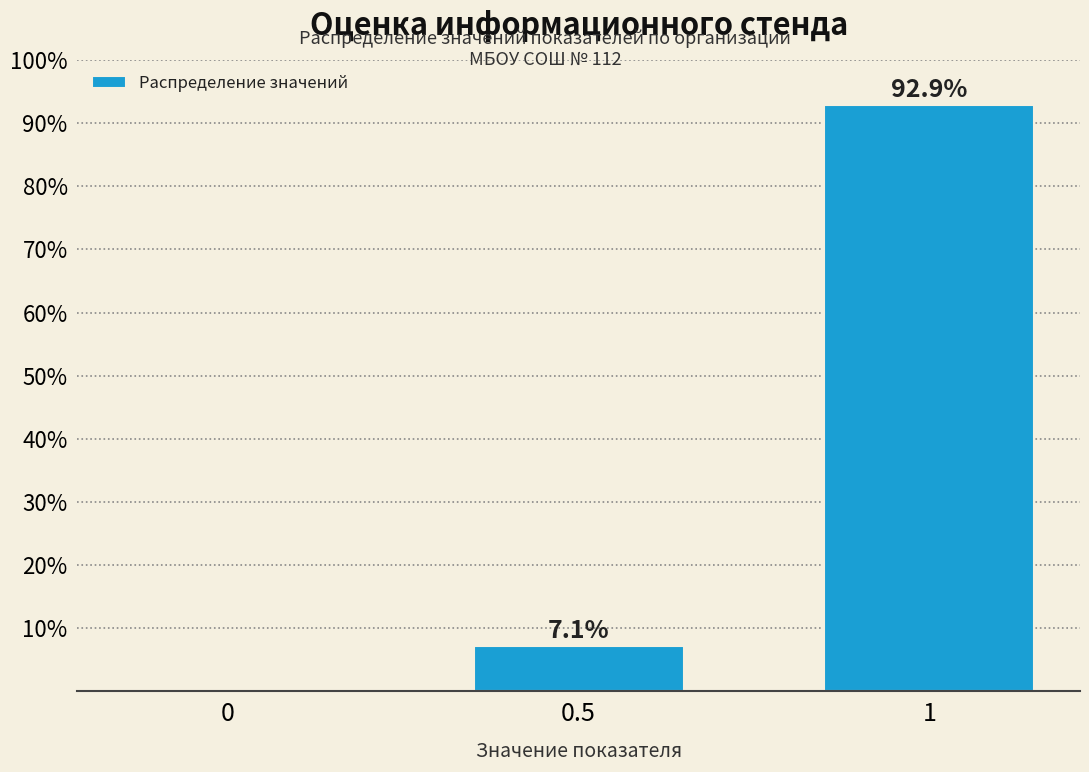

Reading left to right, transcribe all the data shown in this chart.

0=0.0	0.5=7.1	1=92.9